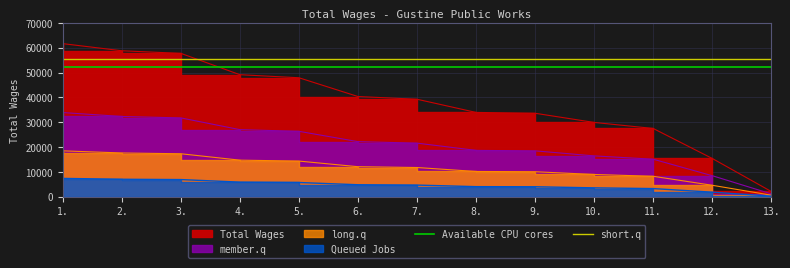

What is the sum of all Available CPU cores values?

104793.1